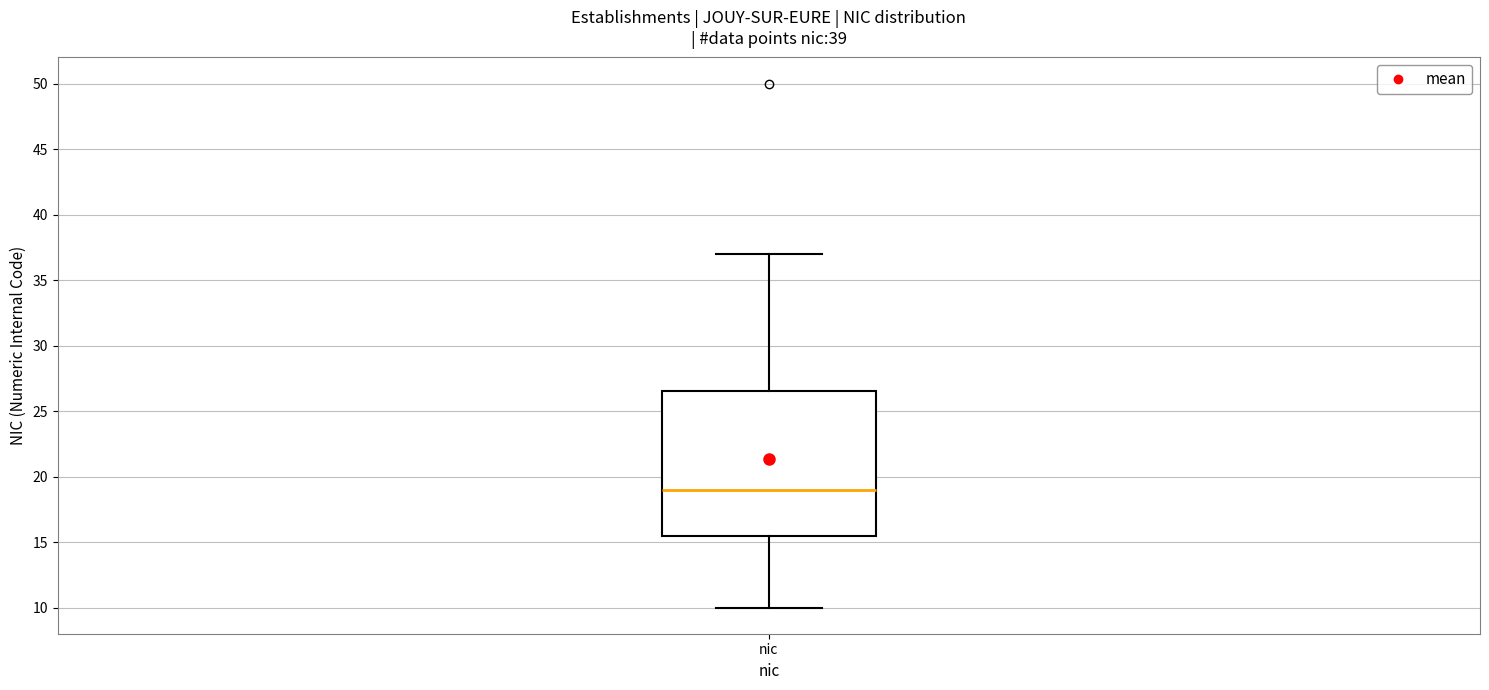

Transcribe this box plot: give where the median line is, the range the box spans, and where the two whiskers end, as read against the y-axis. The values are not printed on the chart, so give them approximately, as read against the axis.

median 19.0, box 15.5 to 26.5, whiskers 10.0 to 37.0